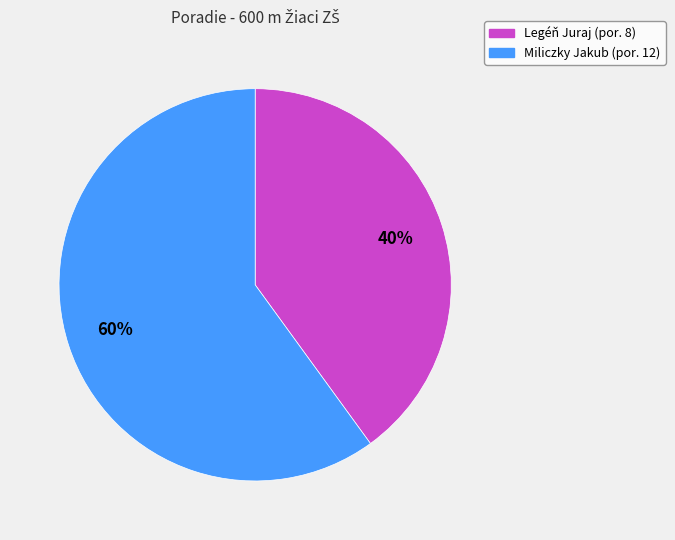

To the nearest percent, what portion does Legéň Juraj represent?

40%